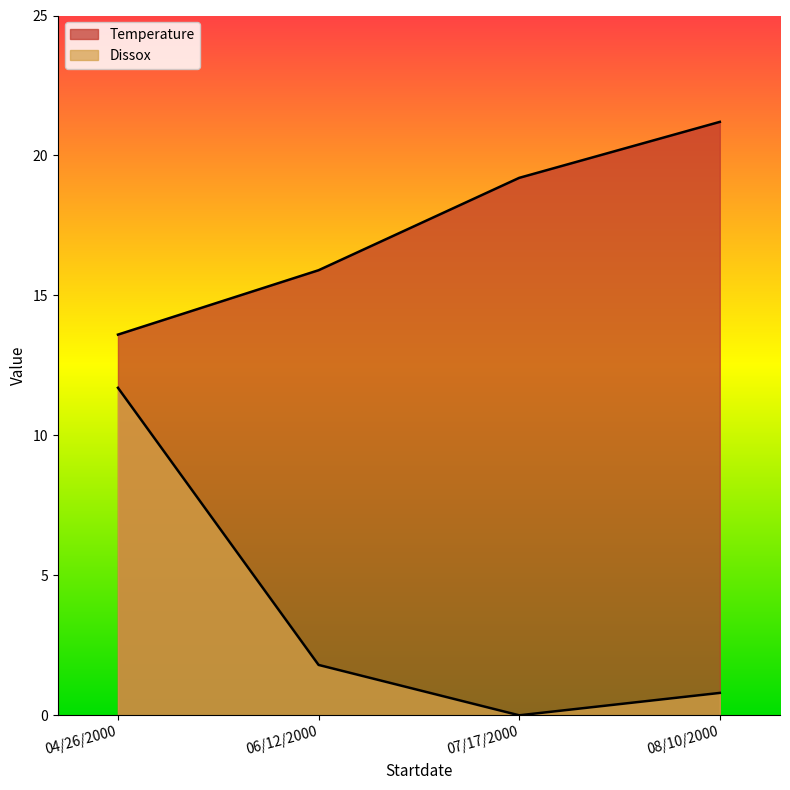

The value of Temperature at 04/26/2000 is 17.8. True or false?

False